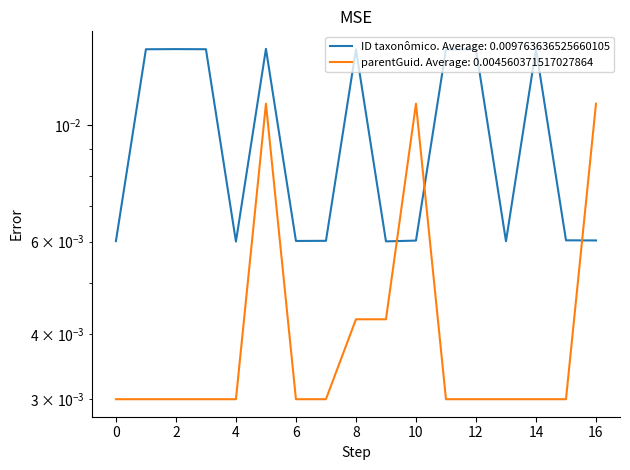

The ID taxonômico series shows 0.0 at 15. True or false?

True